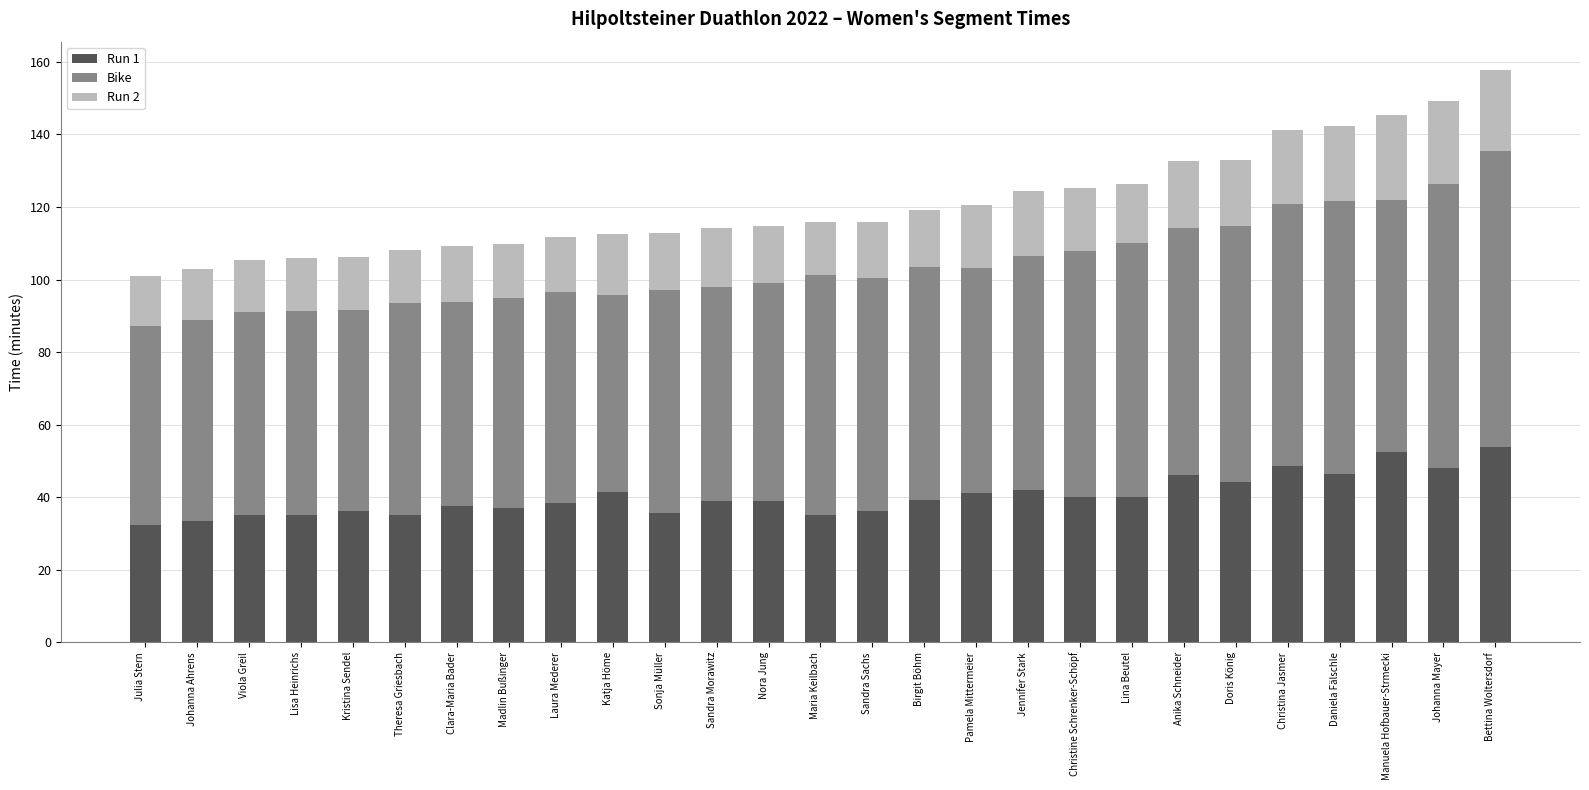

What is the total value across all series at Bettina Woltersdorf?

157.7